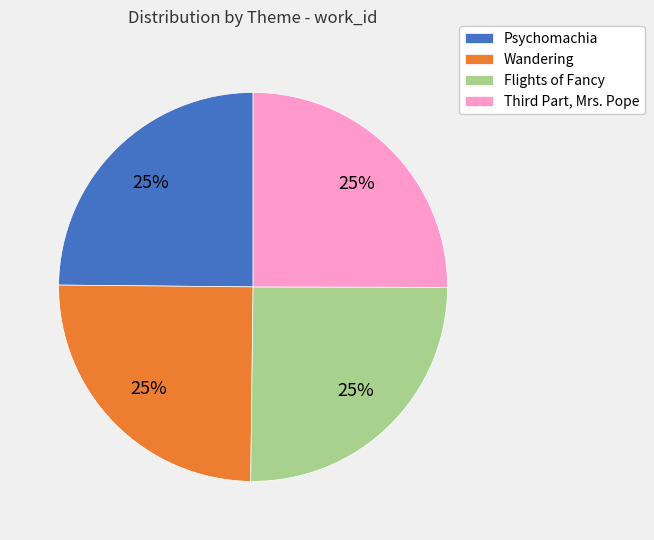

True or false: Psychomachia accounts for 15% of the total.

False